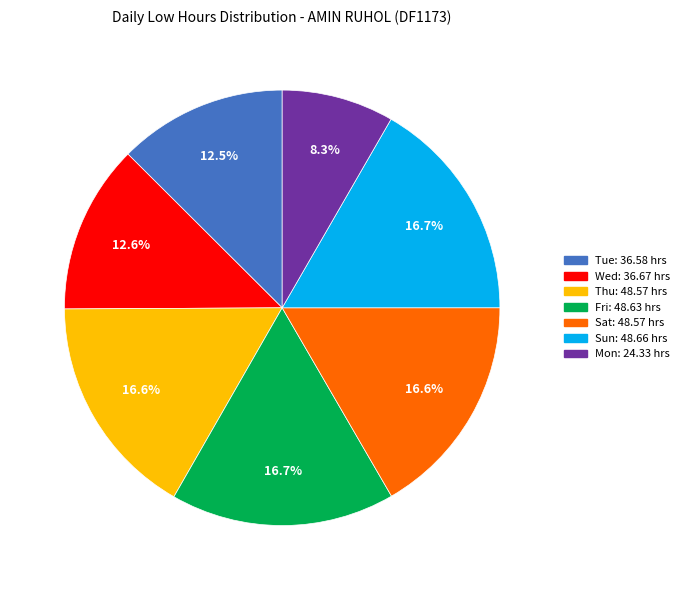

Is there a majority slice in this chart?

No